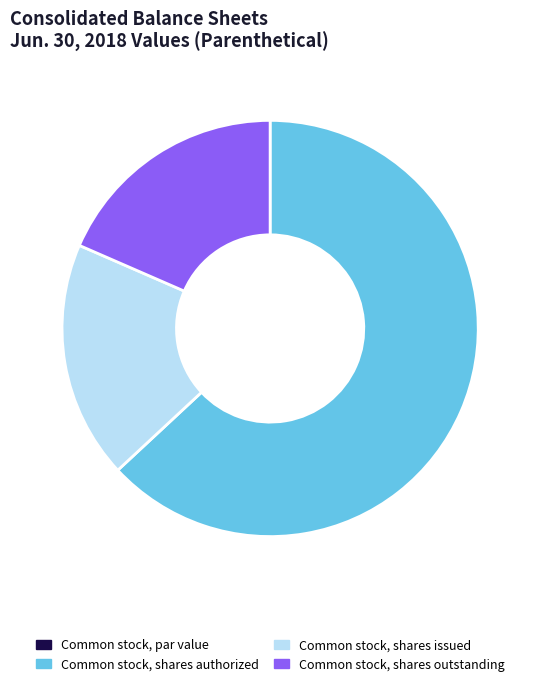

Is there any slice that represents more than half of the pie?

Yes